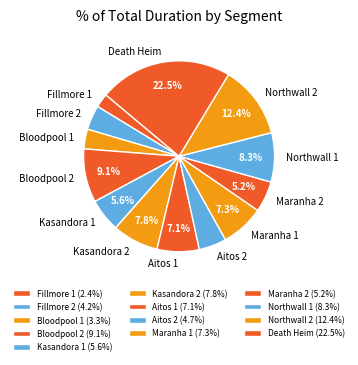

Between Fillmore 2 and Northwall 2, which is larger?

Northwall 2